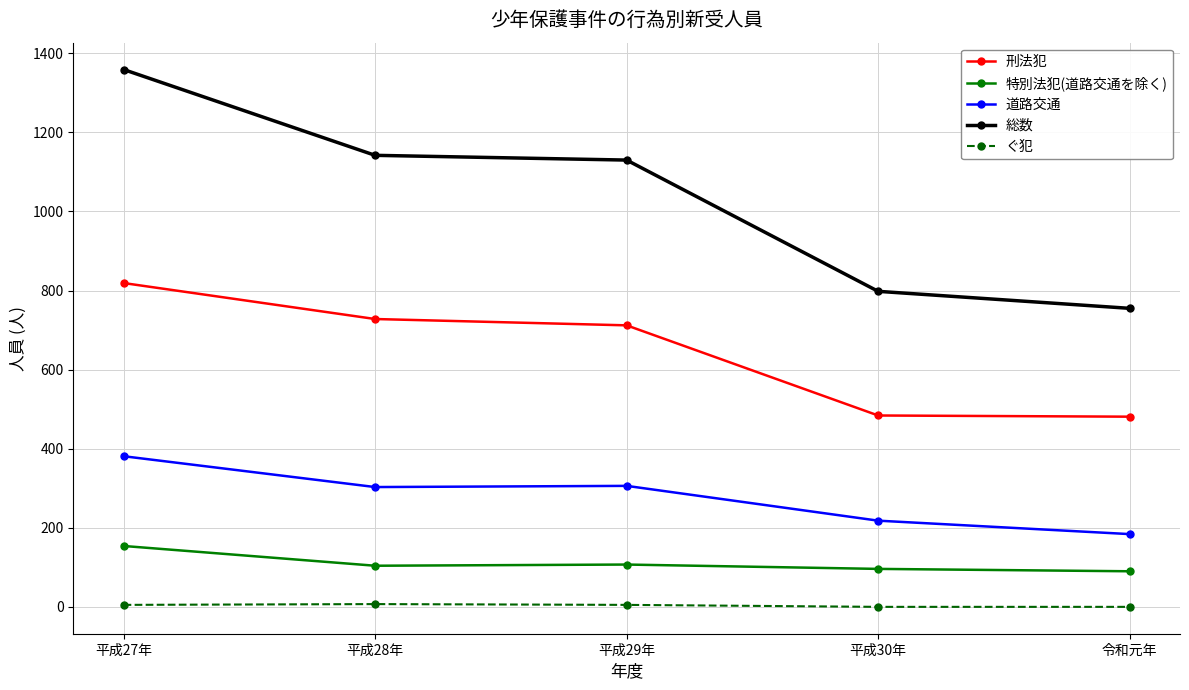

The value of ぐ犯 at 平成30年 is 0. True or false?

True